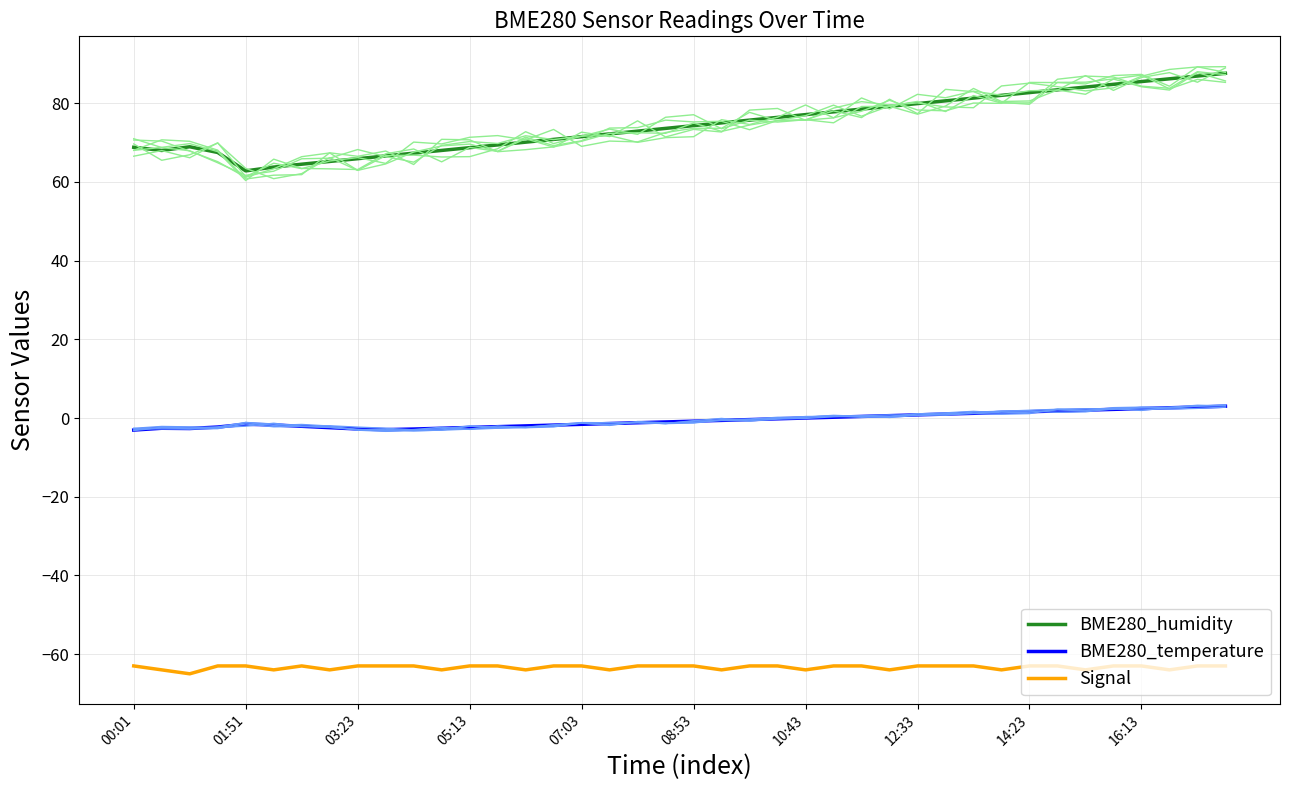

What is the sum of all BME280_humidity values?

2985.5